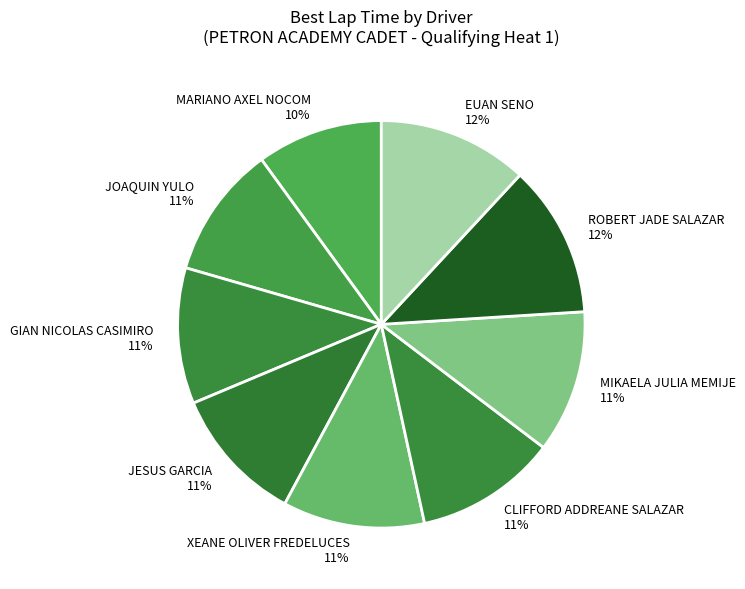

Is the sum of MIKAELA JULIA MEMIJE and MARIANO AXEL NOCOM greater than half?

No